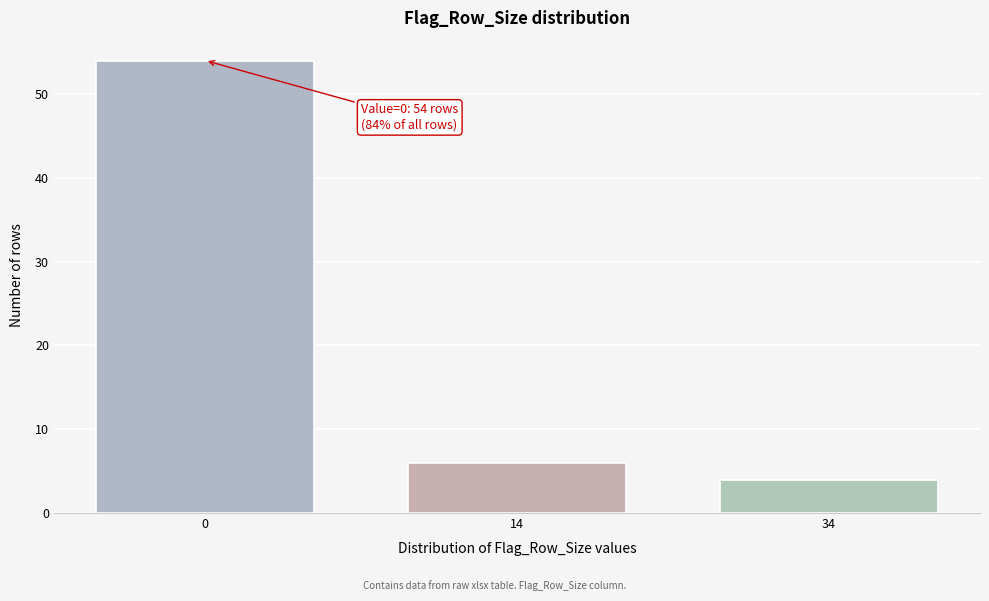

Reading right to left, what are all the values shown in this chart?

4	6	54